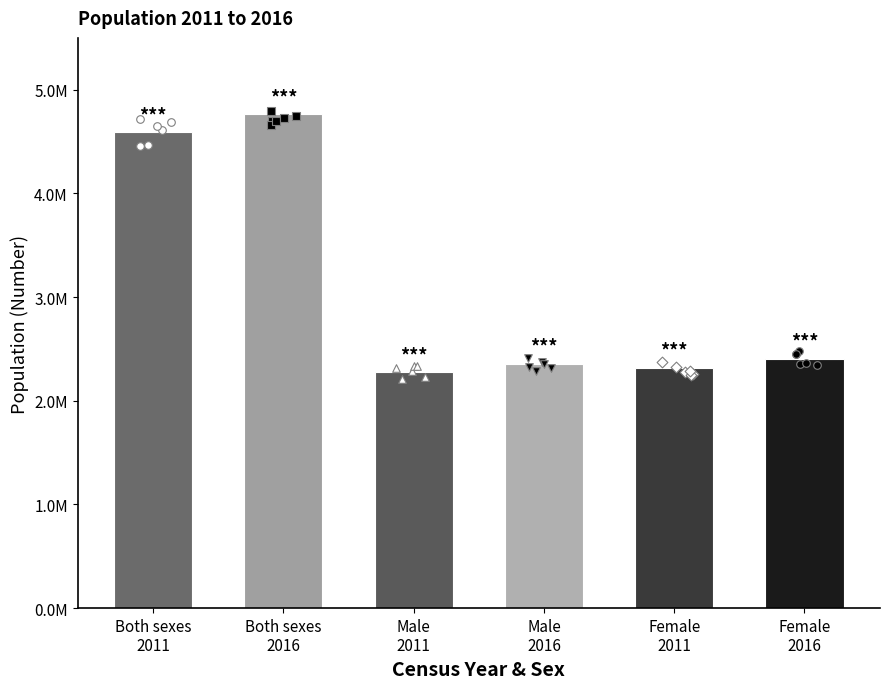

Which has a higher value, Male
2016 or Female
2016?

Female
2016